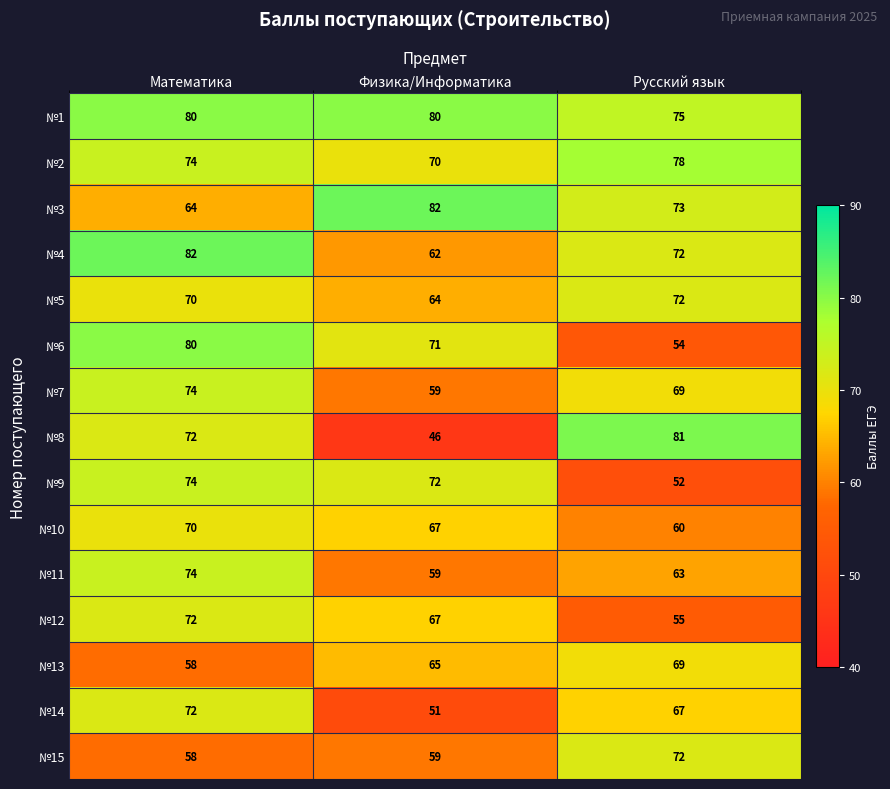

What is the spread (max minus min) of values at Русский язык?

29